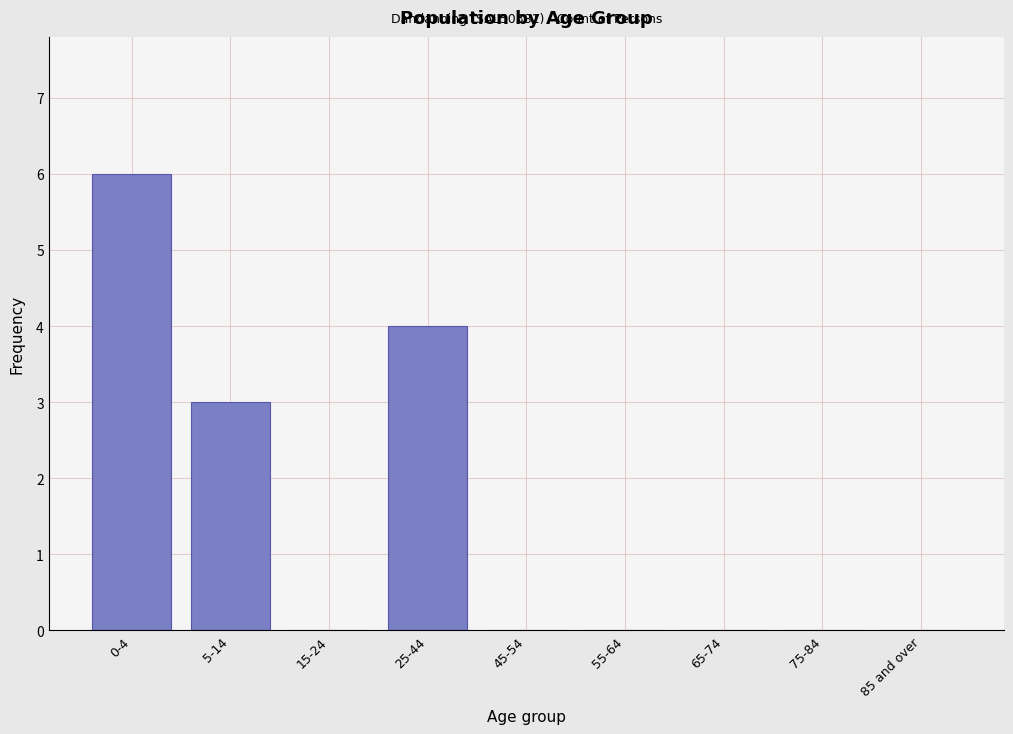

Reading left to right, transcribe all the data shown in this chart.

0-4=6	5-14=3	15-24=0	25-44=4	45-54=0	55-64=0	65-74=0	75-84=0	85 and over=0